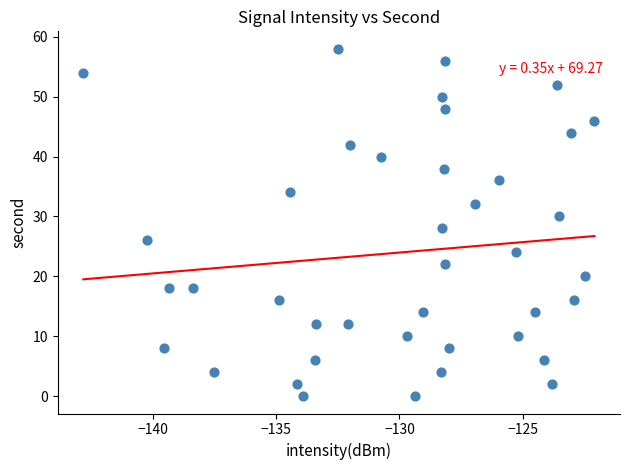

How many points are shown in the scatter plot?

40